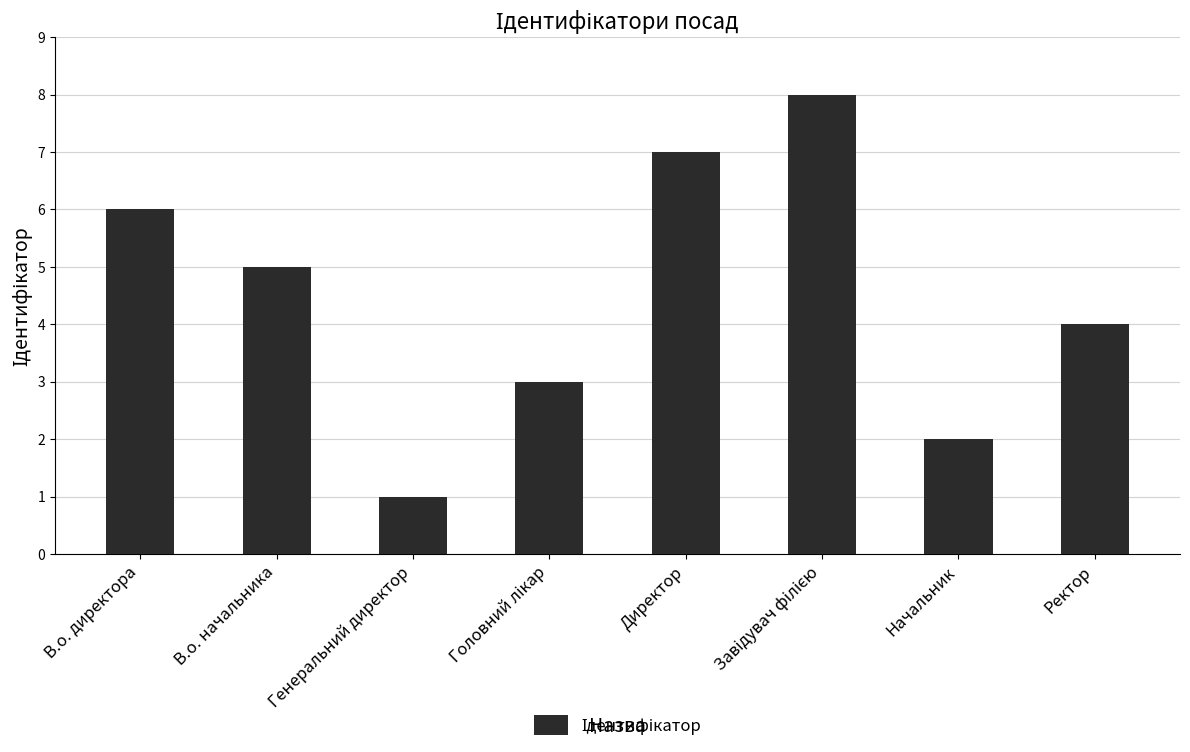

What is the maximum value shown in the chart?

8